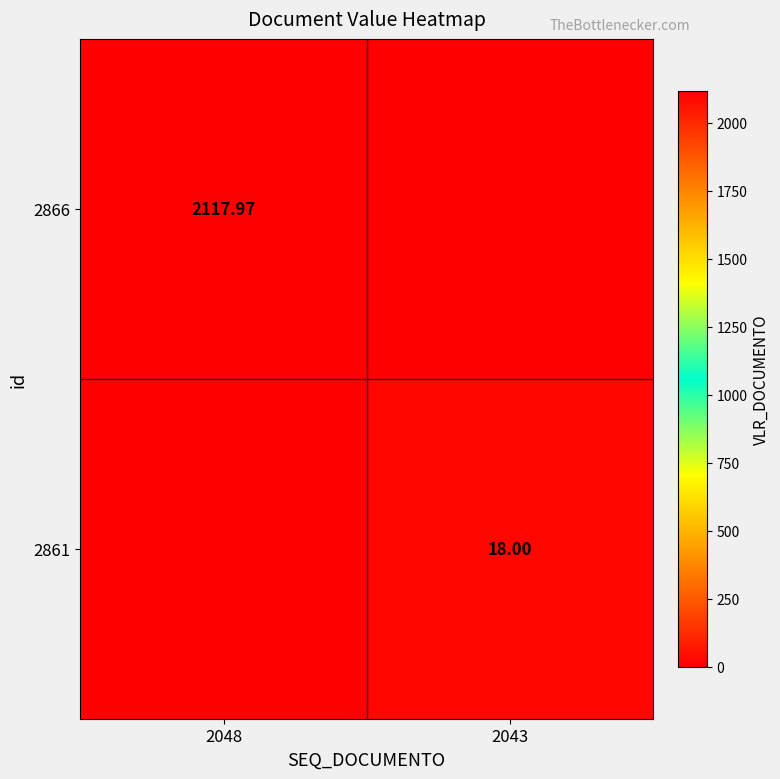

At which category does the chart reach its minimum across all series?

2043